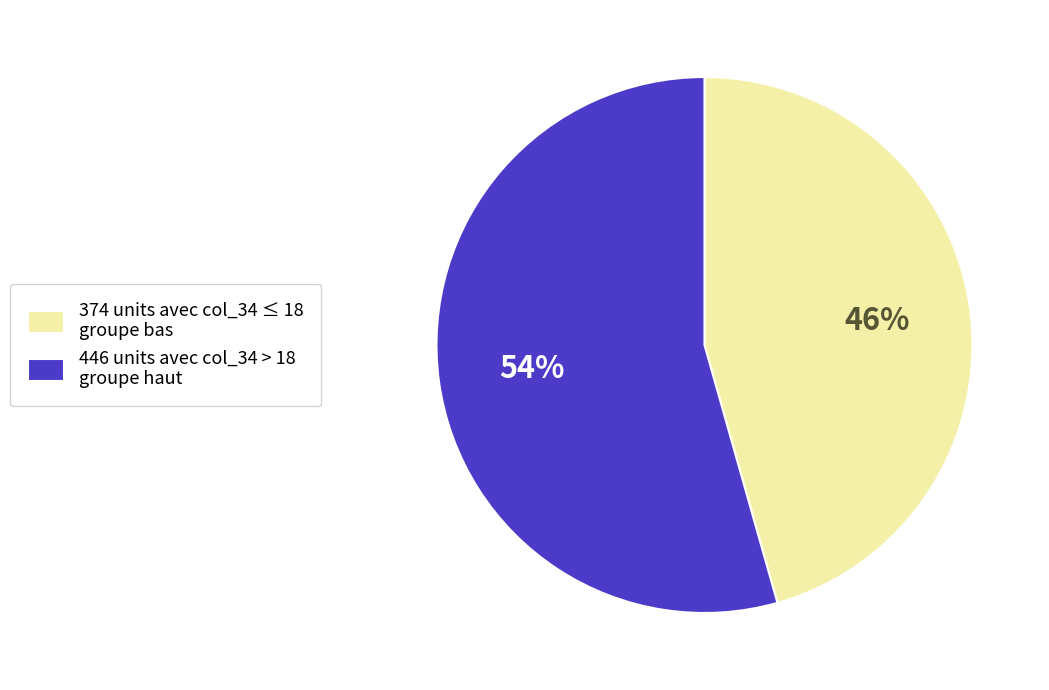

Is there any slice that represents more than half of the pie?

Yes